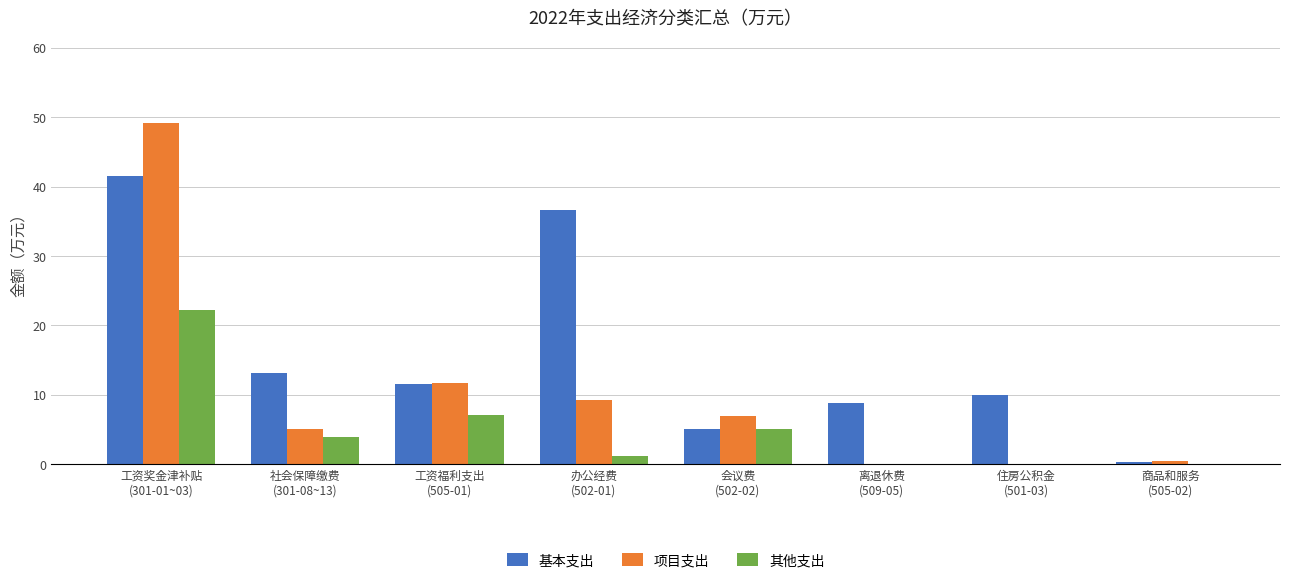

What is the sum of all 项目支出 values?

82.7